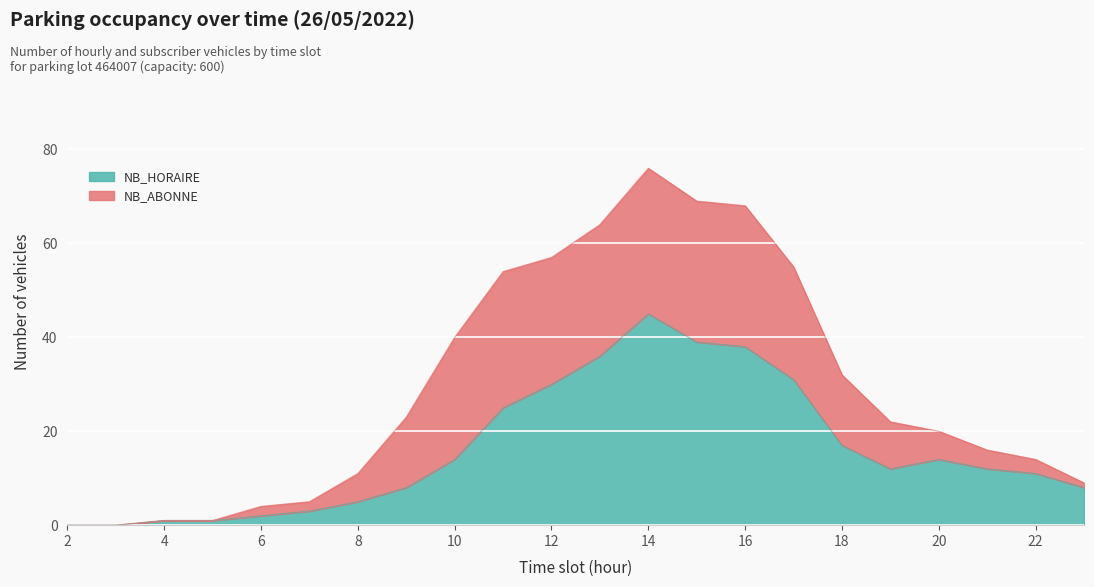

The NB_HORAIRE series shows 14 at 20. True or false?

True